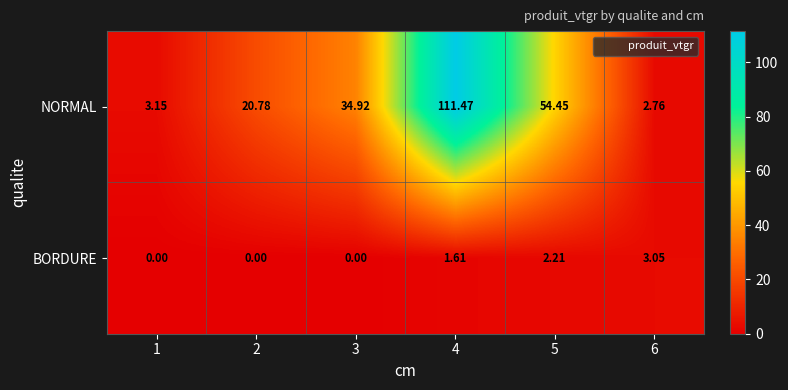

Between 1 and 5, which series saw the biggest shift?

NORMAL